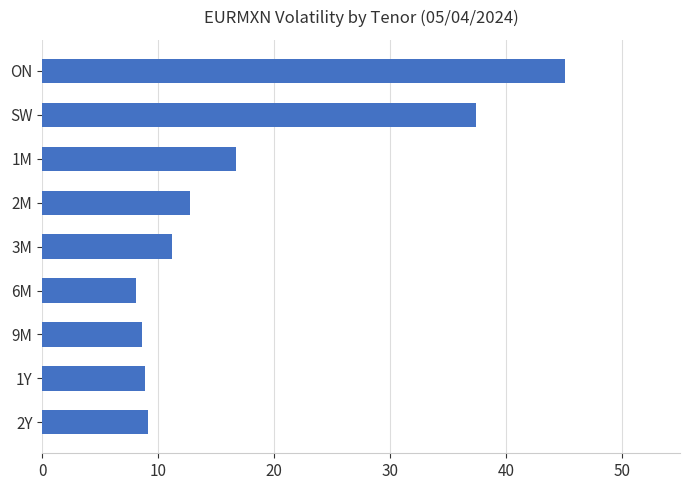

What position from the top is 6M?

6